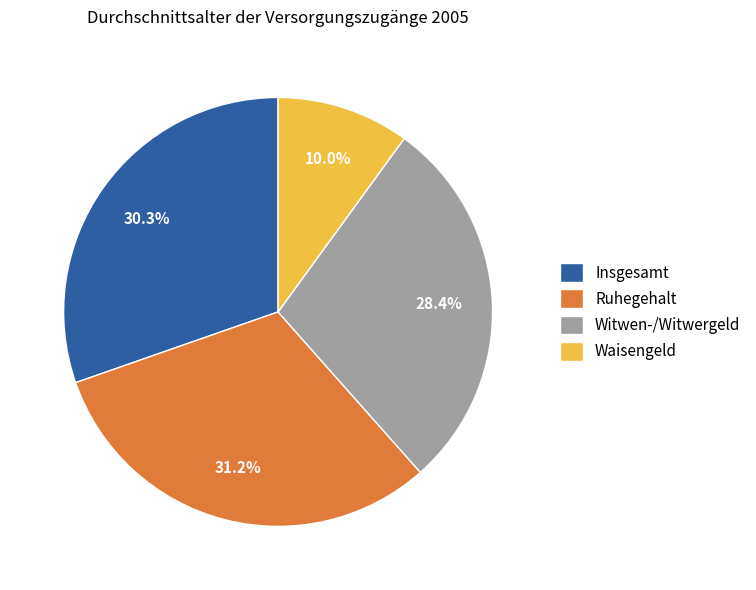

Which slice is the smallest?

Waisengeld